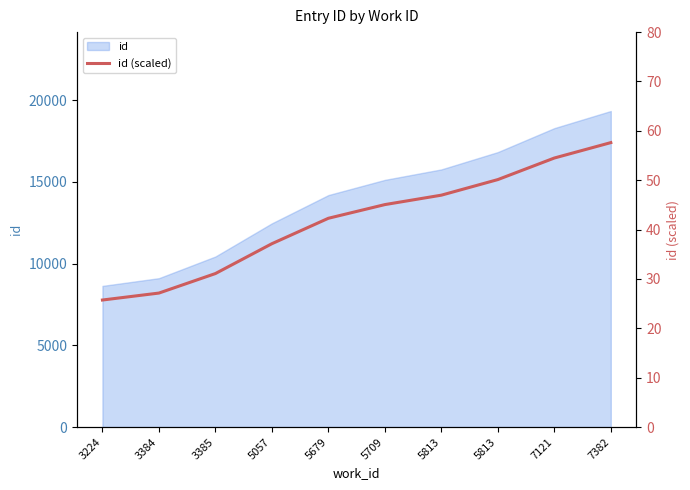

Rank the categories by value from lowest to highest.

3224, 3384, 3385, 5057, 5679, 5709, 5813, 5813, 7121, 7382